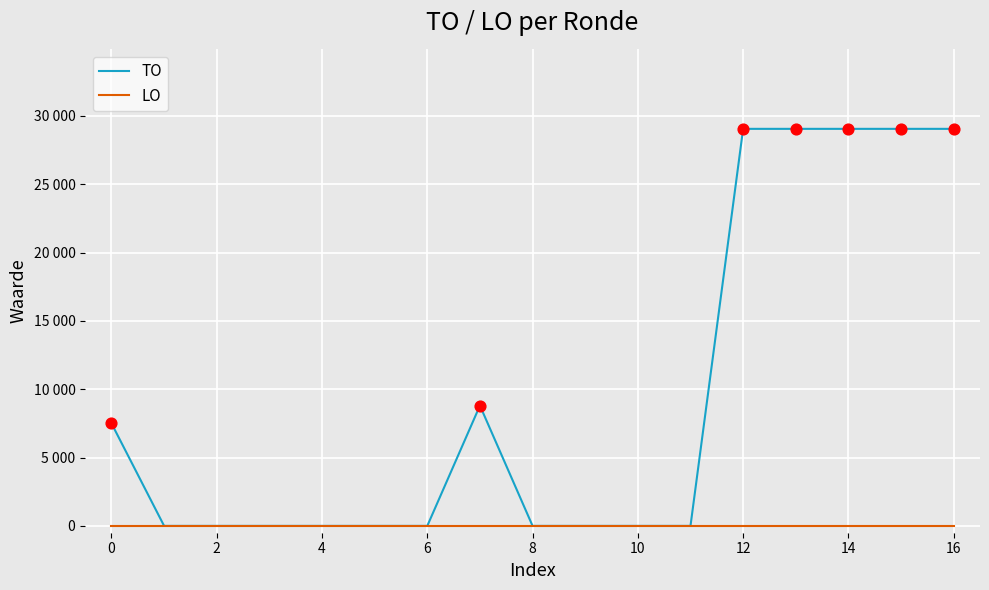

What are all the series names shown in the legend?

TO, LO